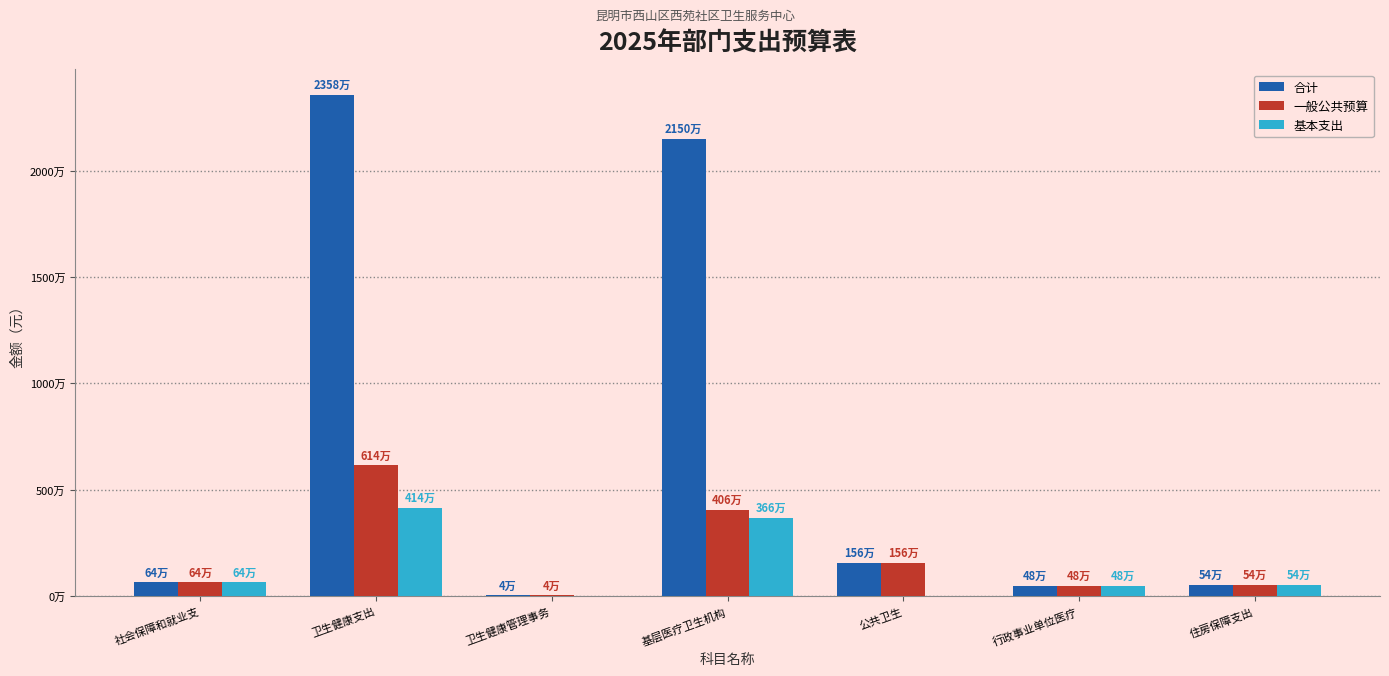

What are all the series names shown in the legend?

合计, 一般公共预算, 基本支出